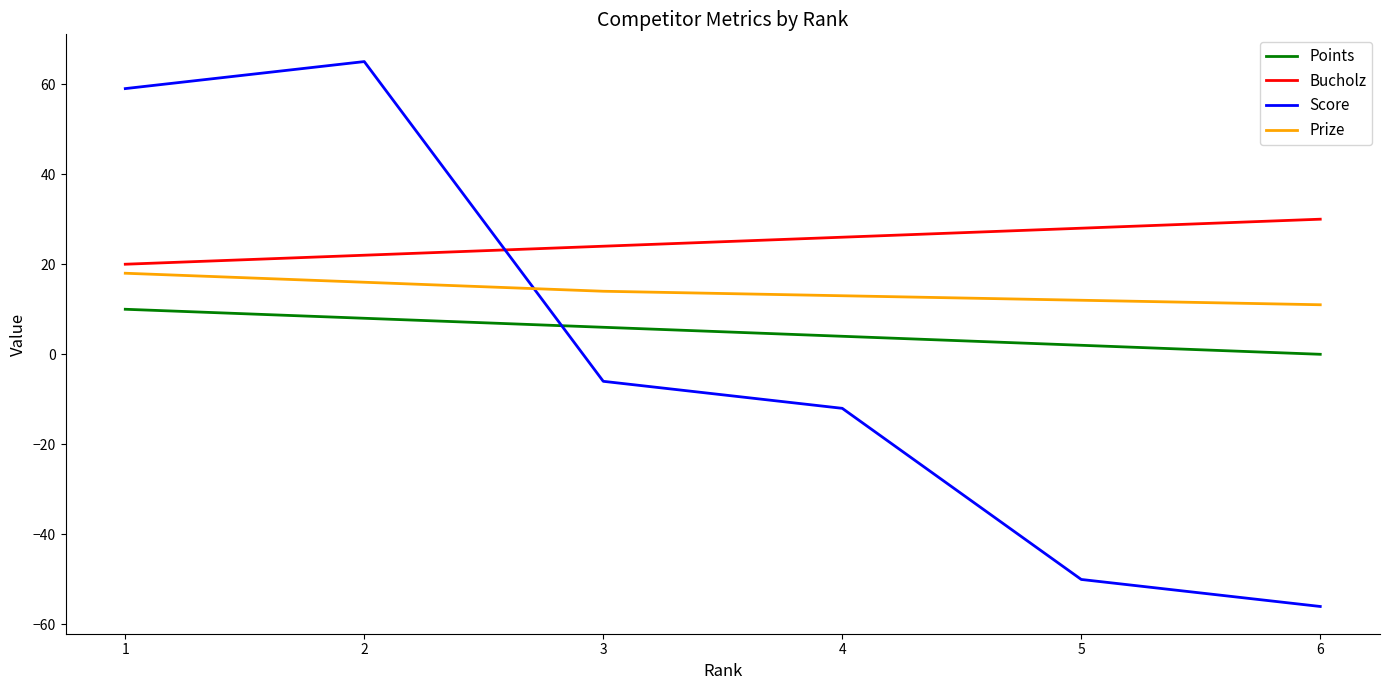

Reading left to right, what are all the values shown in this chart?

Points: 10	8	6	4	2	0
Bucholz: 20	22	24	26	28	30
Score: 59	65	-6	-12	-50	-56
Prize: 18	16	14	13	12	11